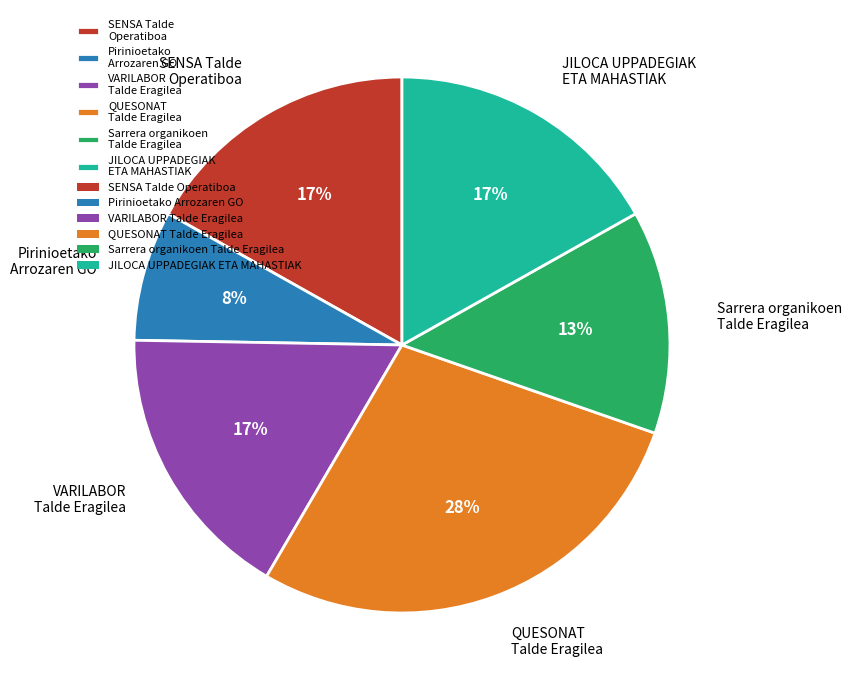

Which category has the smallest portion of the pie?

Pirinioetako Arrozaren GO